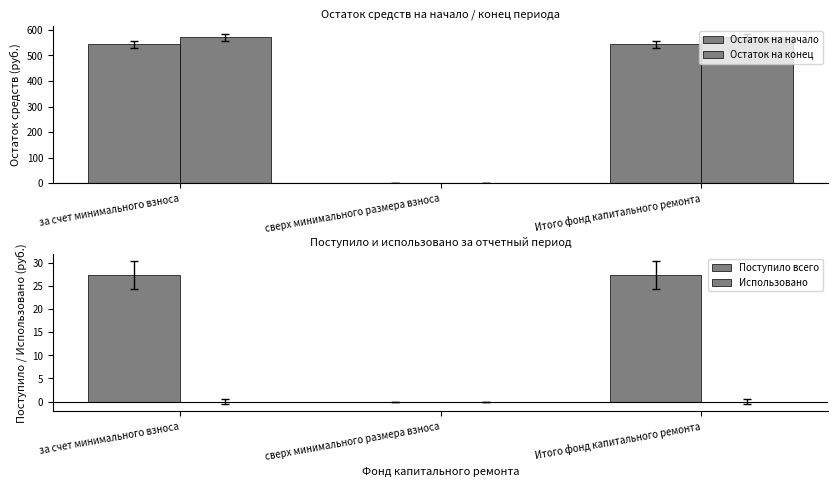

List the series in order of their peak value, highest first.

Остаток на конец, Остаток на начало, Поступило всего, Использовано